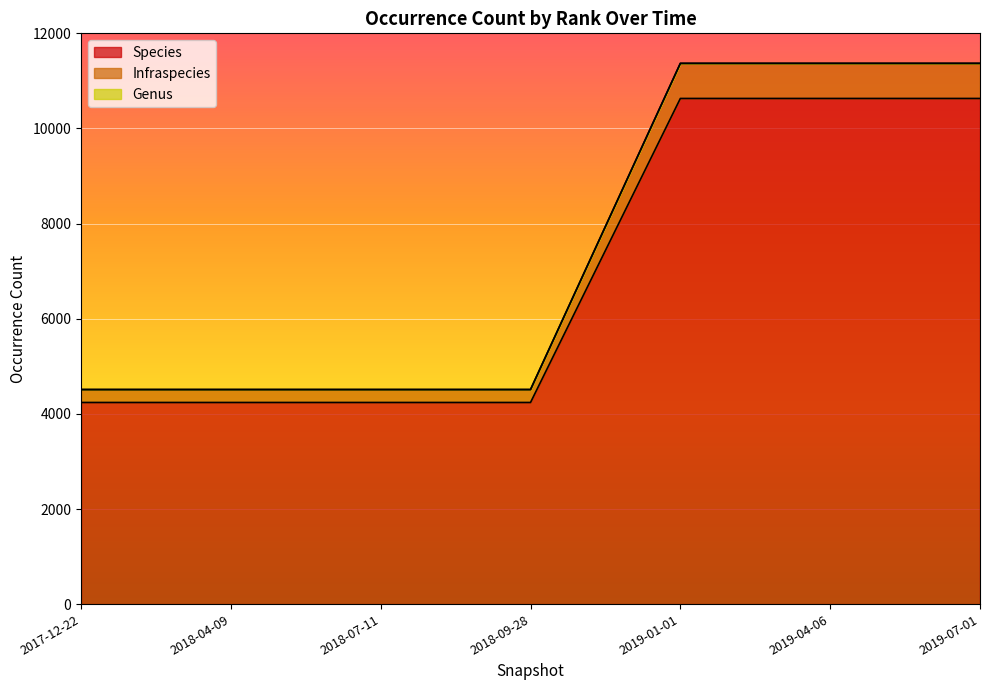

What is the label of the 7th point from the left?

2019-07-01